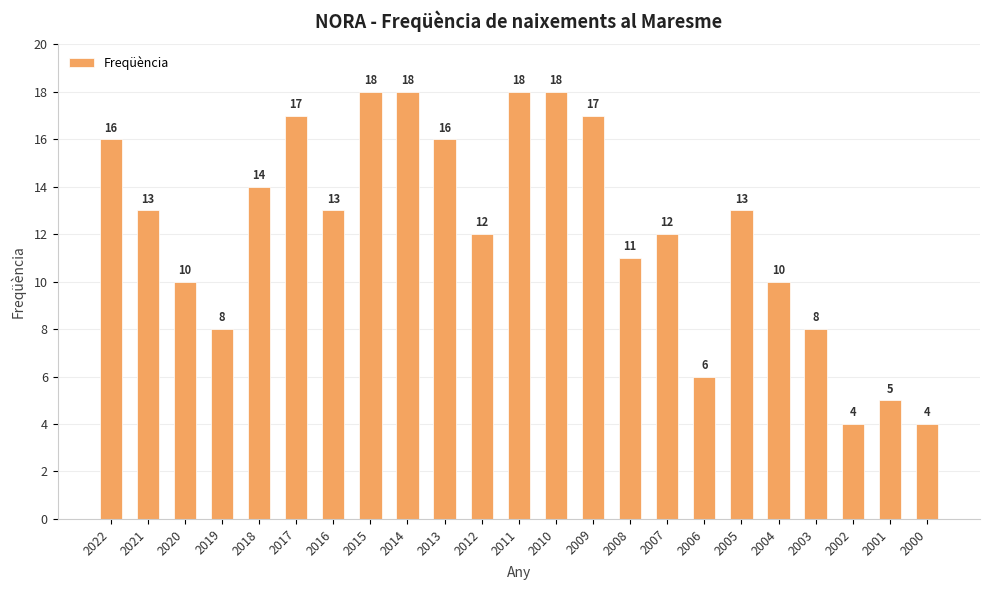

Are the bars horizontal?

No